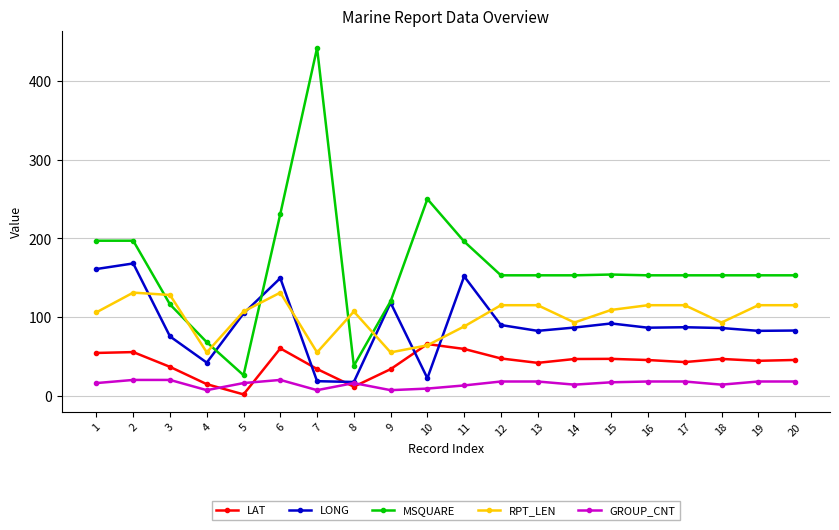

True or false: RPT_LEN has a value of 23.5 at 5.

False